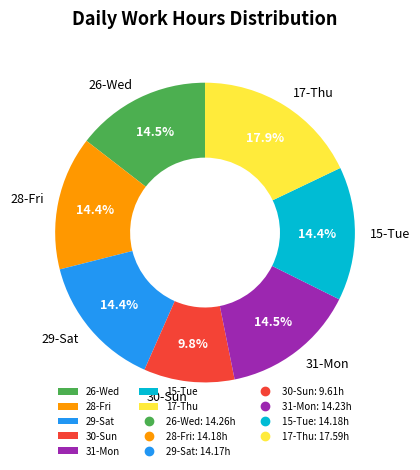

Does 30-Sun represent more than half of the total?

No